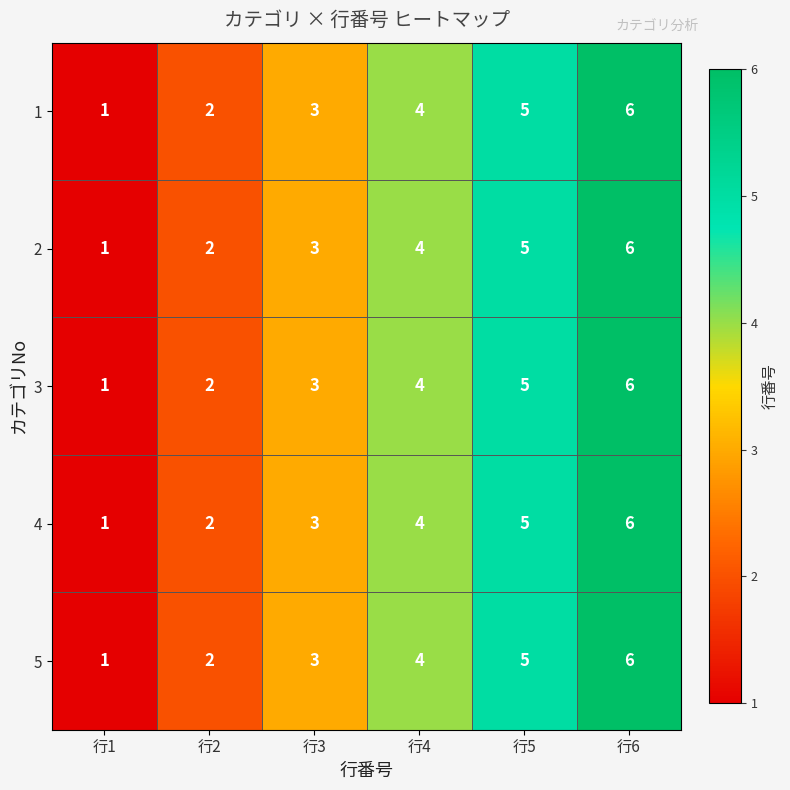

Read the 1 value at 行6.

6